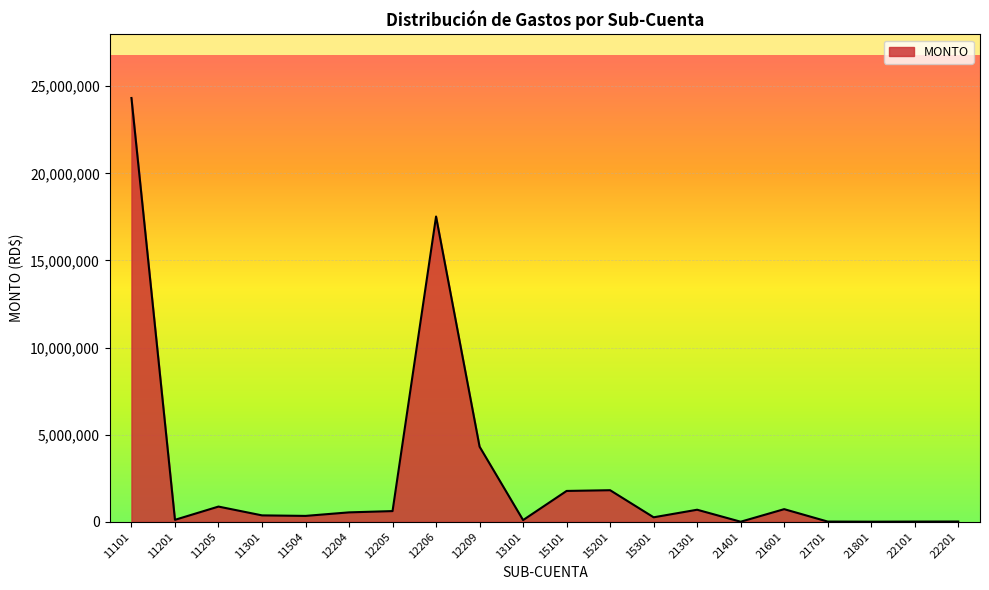

Is it true that the value at 15101 is 1767941.2?

True